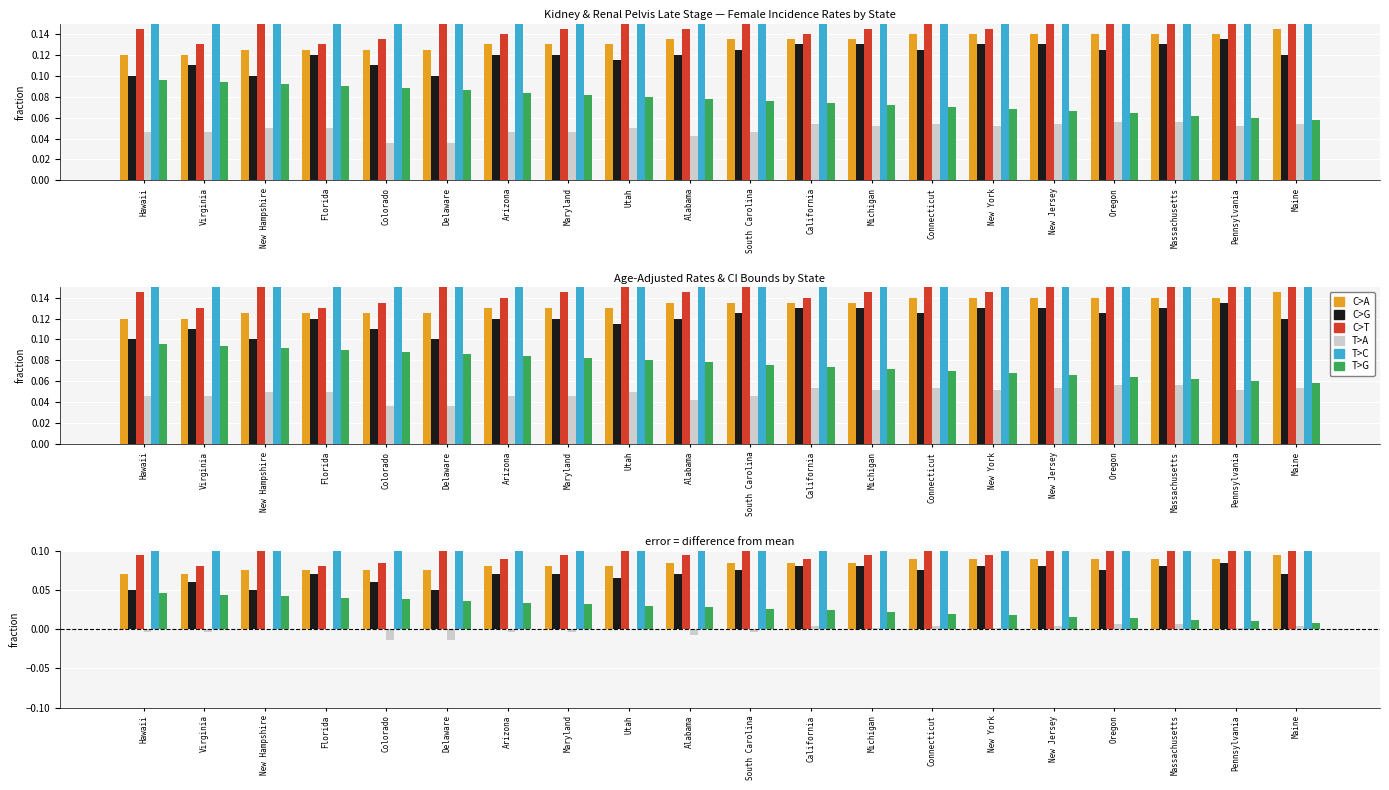

What is the total value across all series at Florida?

0.5